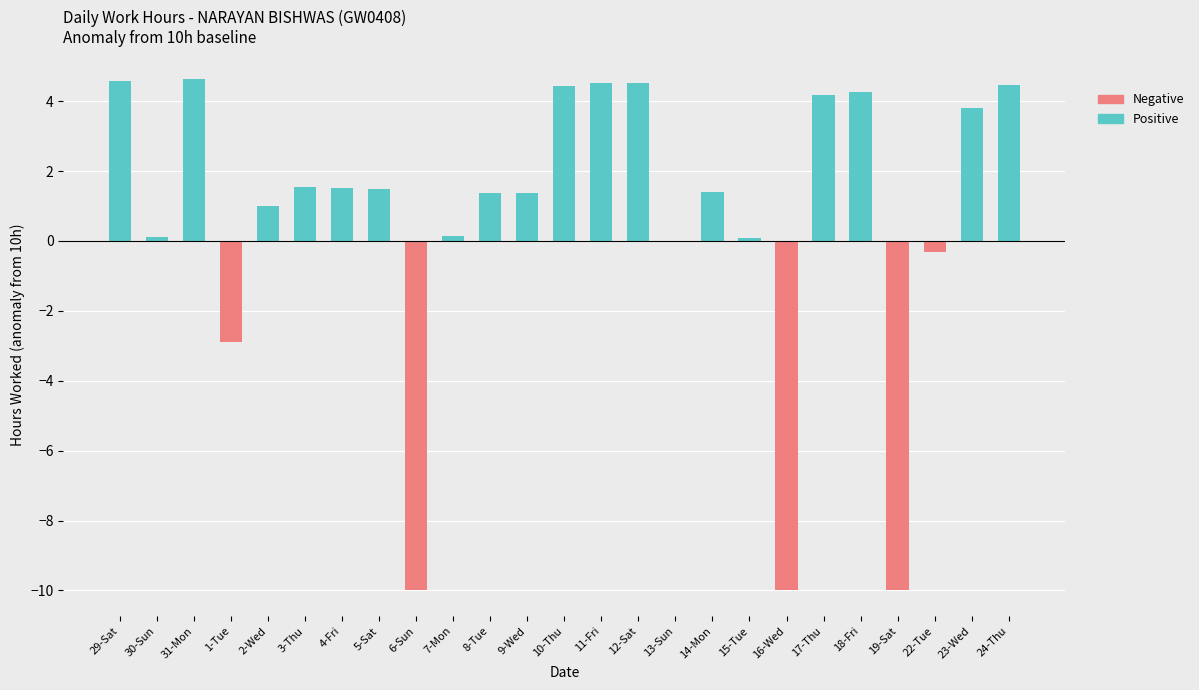

What is the difference between the maximum and minimum values?

14.6